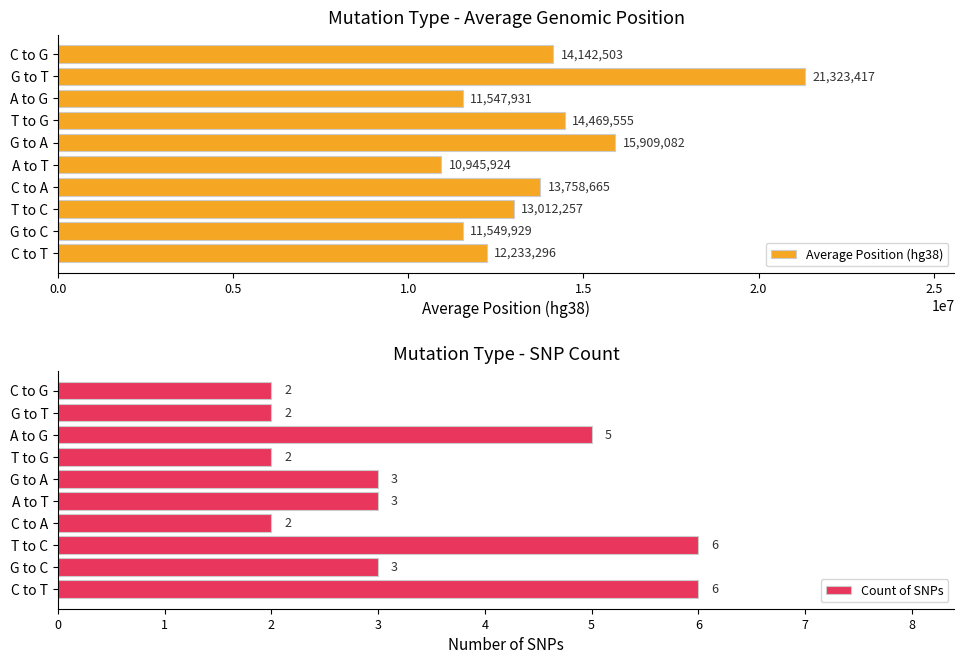

What is the smallest value displayed?

2